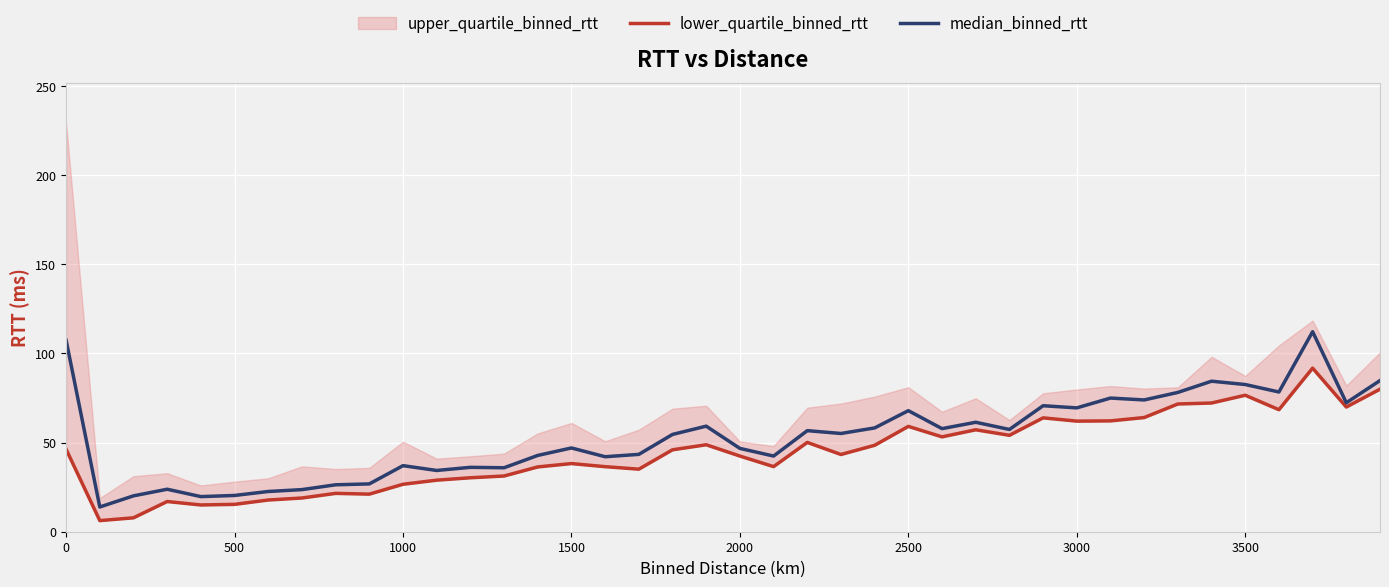

True or false: median_binned_rtt has a value of 47.0 at 1500.

True